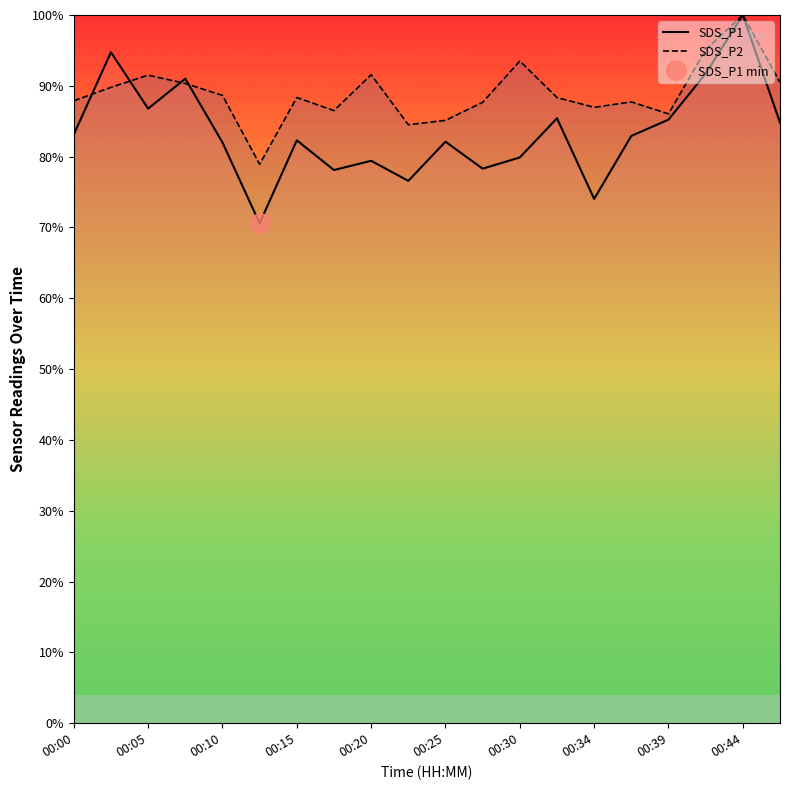

What is the maximum value for SDS_P2?

100.0